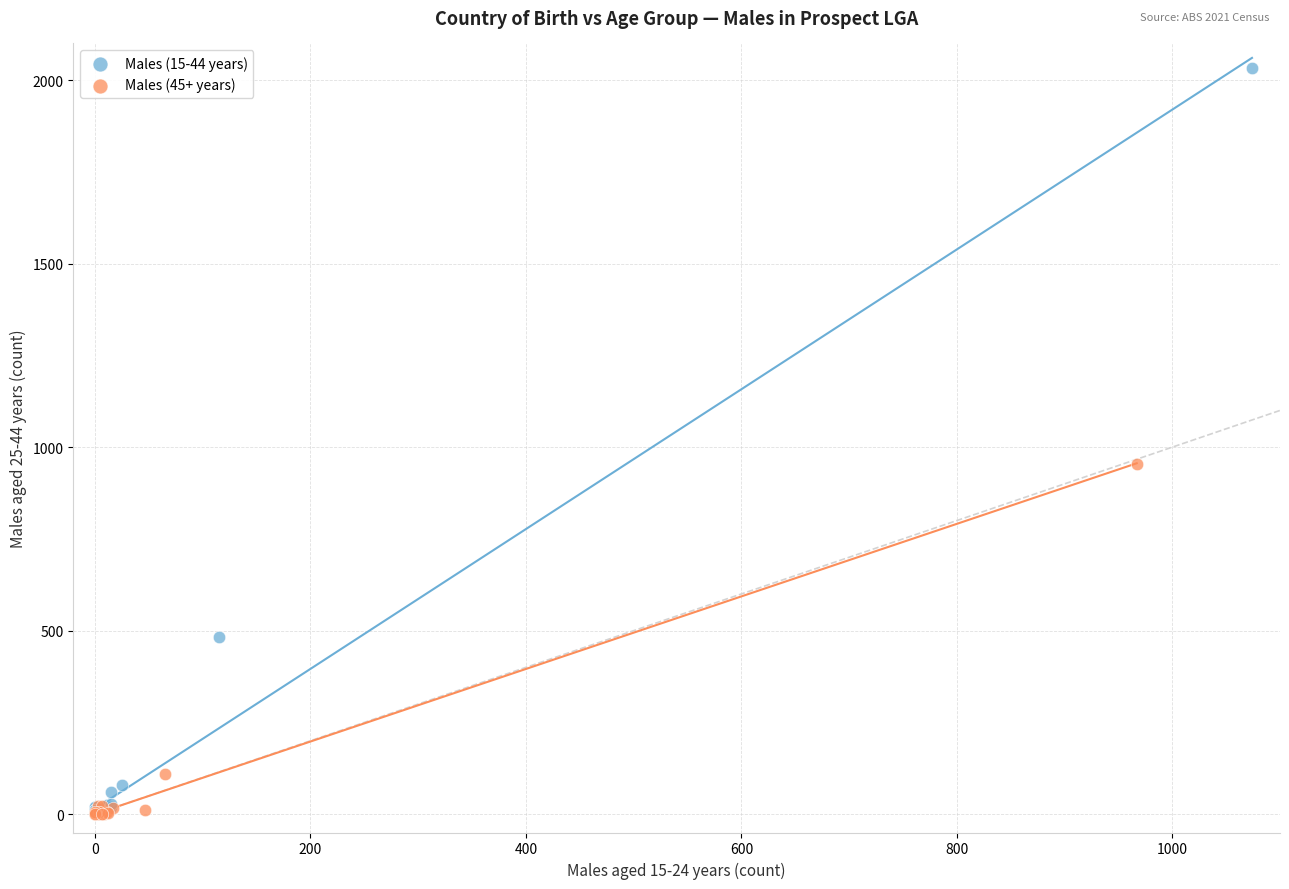

Which series has the largest Y range (max minus min)?

Males (15-44 years)